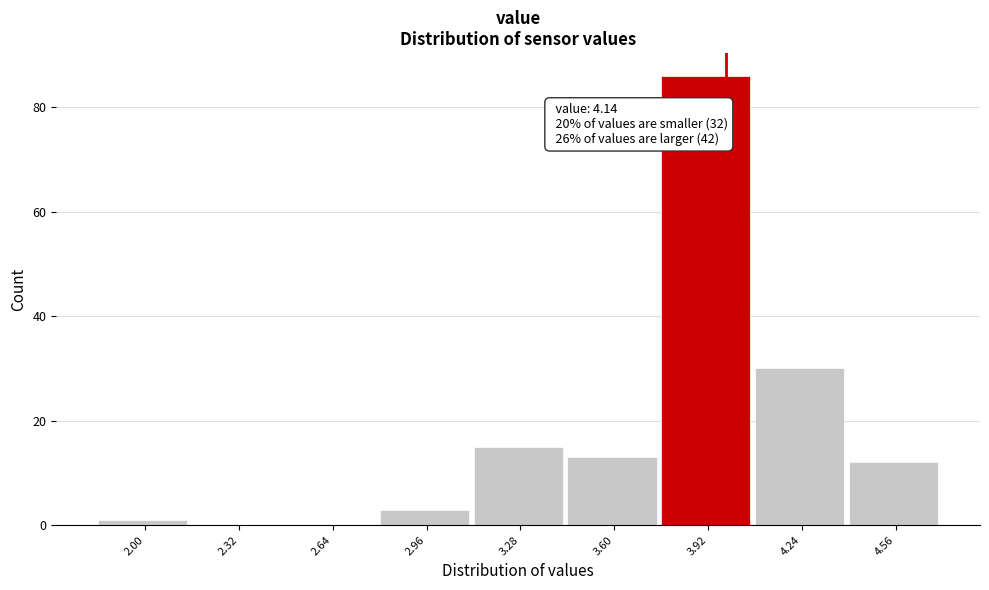

Reading left to right, list all the values displayed in this chart.

2.00=1	2.32=0	2.64=0	2.96=3	3.28=15	3.60=13	3.92=86	4.24=30	4.56=12